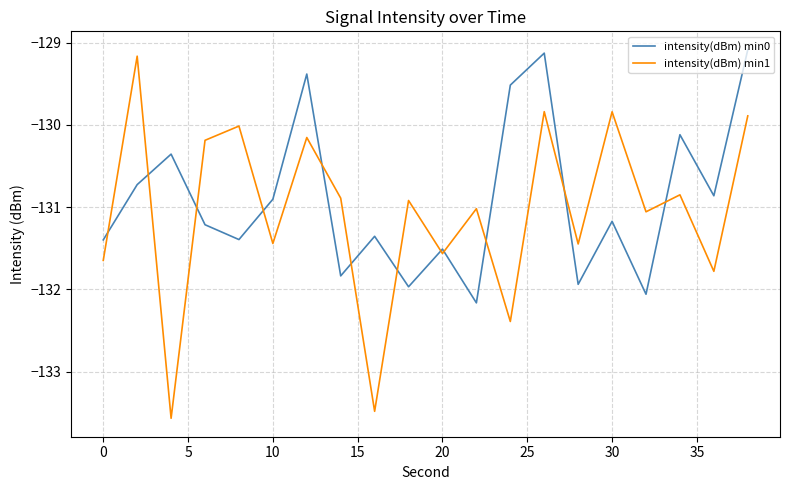

After their last crossing, which series has the higher values: intensity(dBm) min0 or intensity(dBm) min1?

intensity(dBm) min0